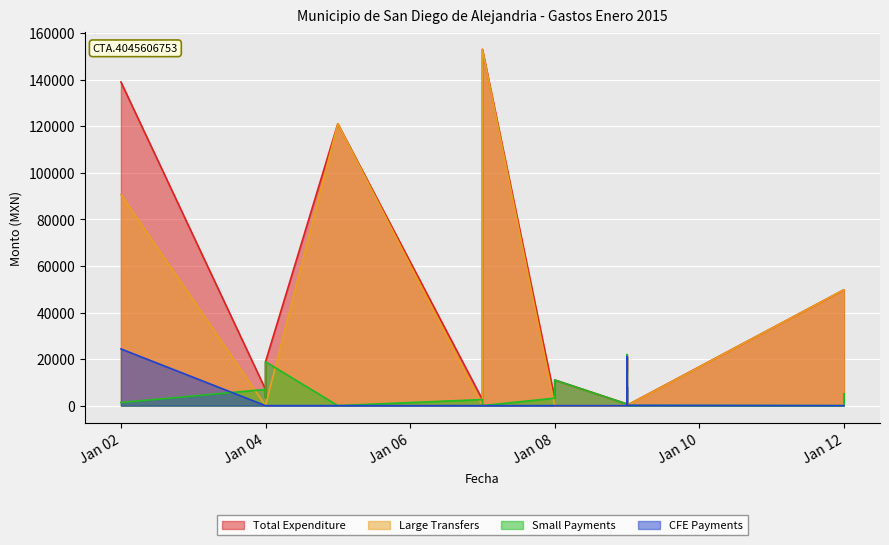

Does the chart display data point markers on the line(s)?

No